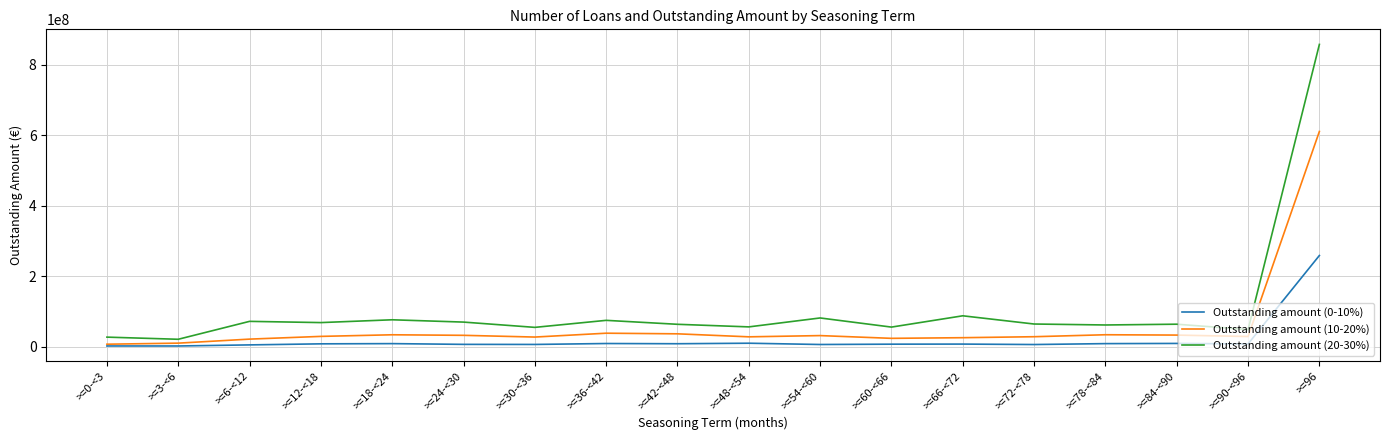

True or false: Outstanding amount (0-10%) and Outstanding amount (20-30%) intersect in this chart.

False